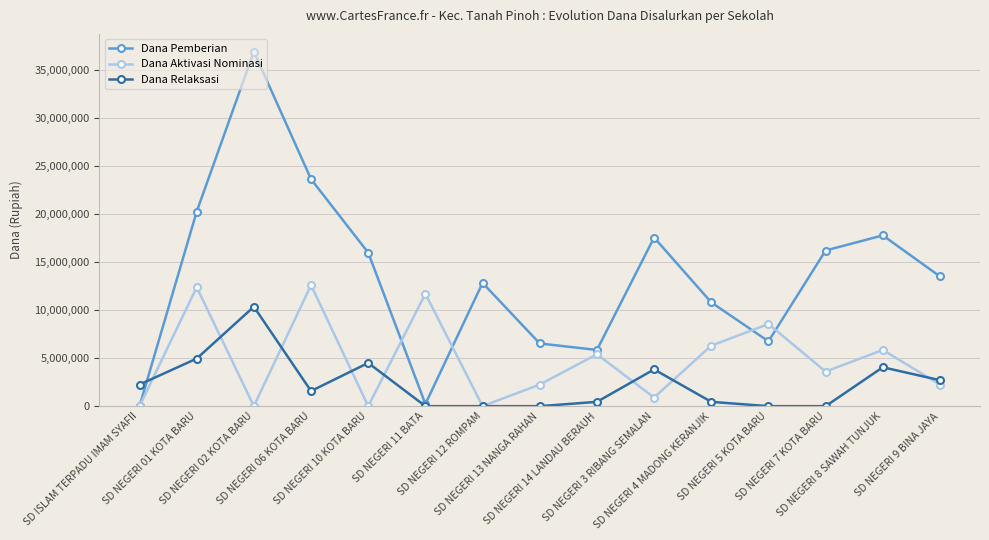

Does the chart have visible grid lines?

Yes